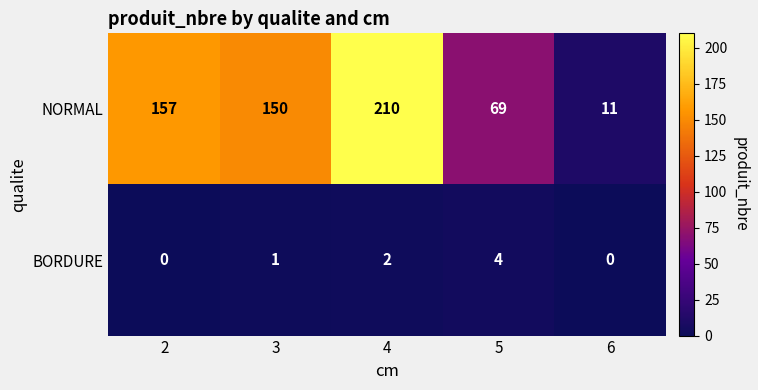

Reading left to right, what are all the values shown in this chart?

NORMAL: 2=157	3=150	4=210	5=69	6=11
BORDURE: 2=0	3=1	4=2	5=4	6=0